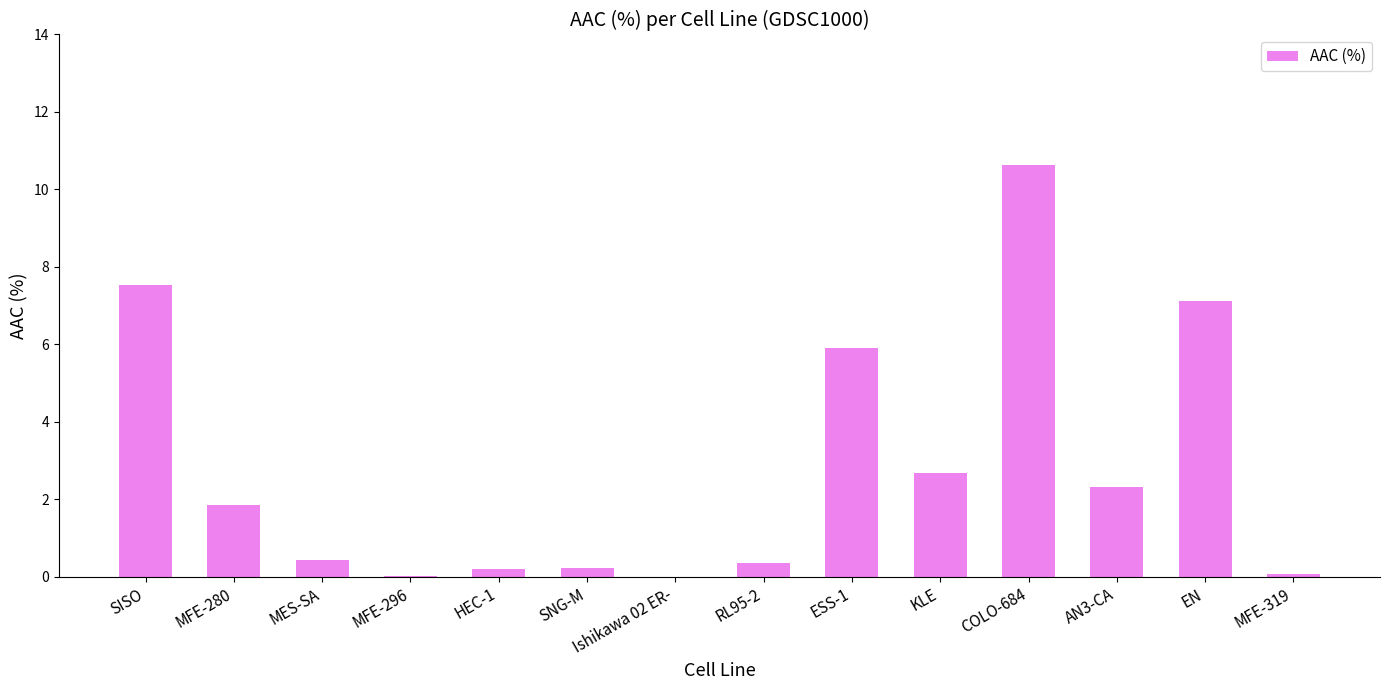

Is it true that the value at EN is 2.1?

False